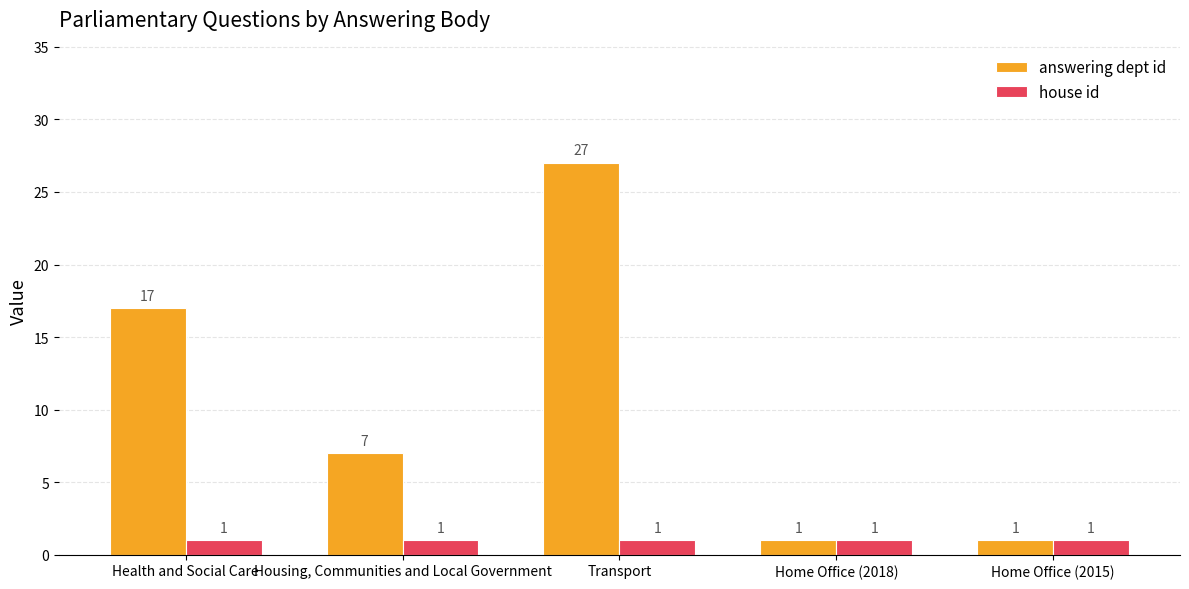

Reading left to right, what are all the values shown in this chart?

answering dept id: 17	7	27	1	1
house id: 1	1	1	1	1